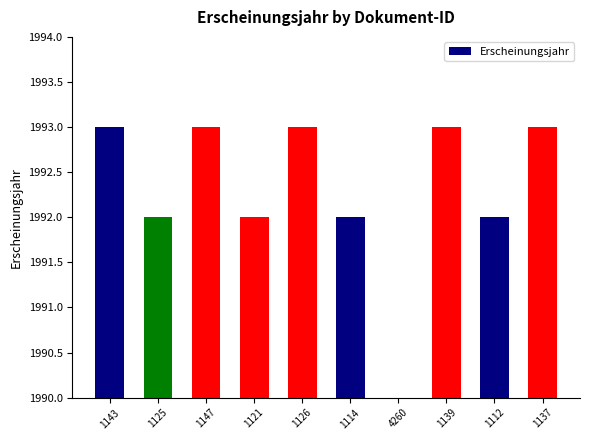

What is the label of the 1st bar from the left?

1143